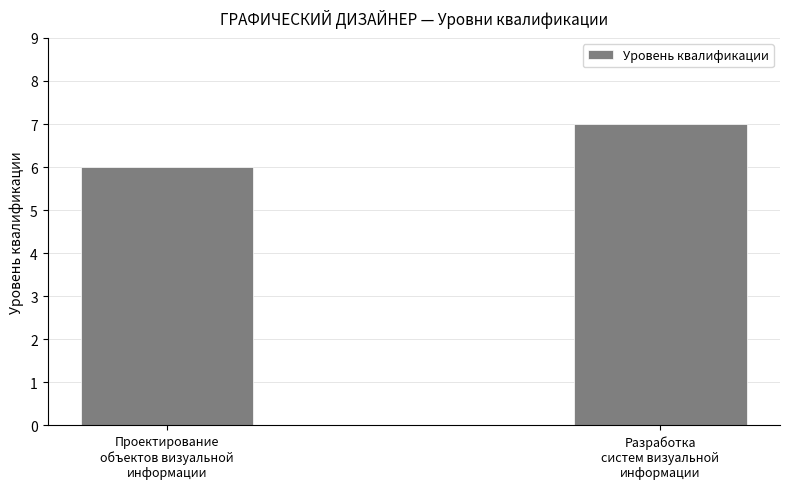

What is the sum of the values at Разработка
систем визуальной
информации and Проектирование
объектов визуальной
информации?

13